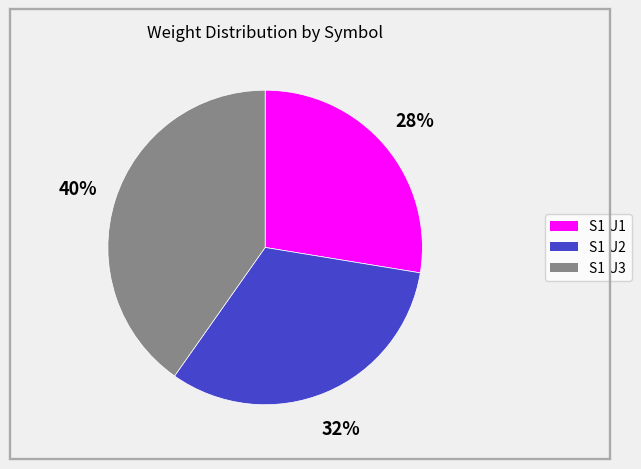

Is there a majority slice in this chart?

No